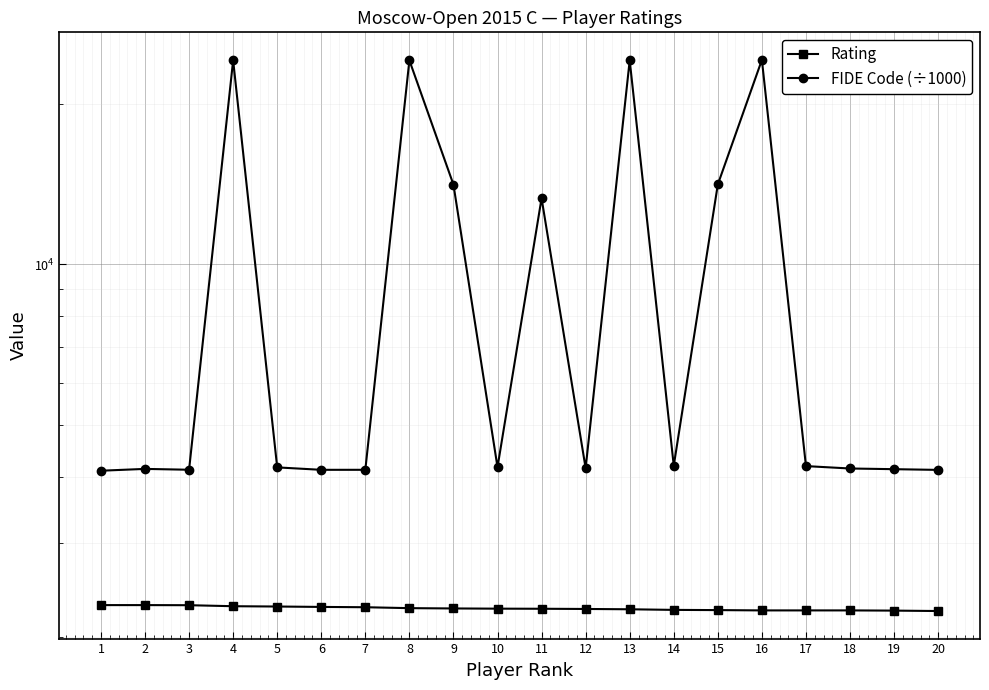

Which series has the largest total across all categories?

FIDE Code (÷1000)